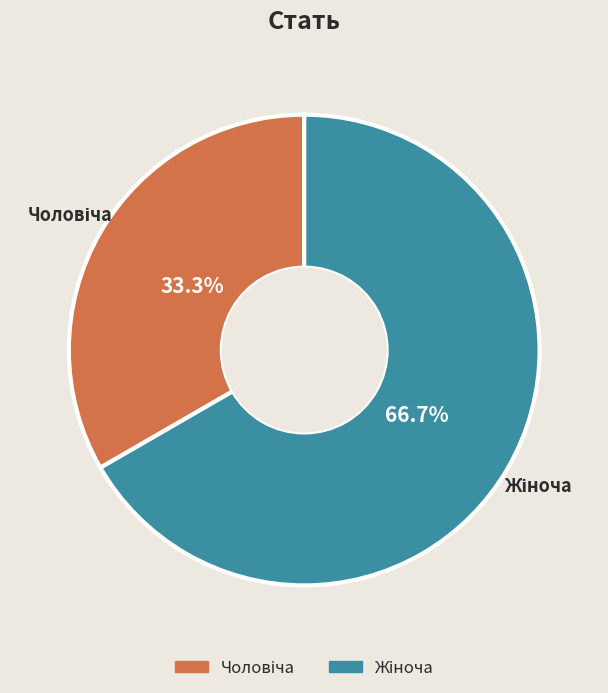

Count the number of slices in the pie.

2